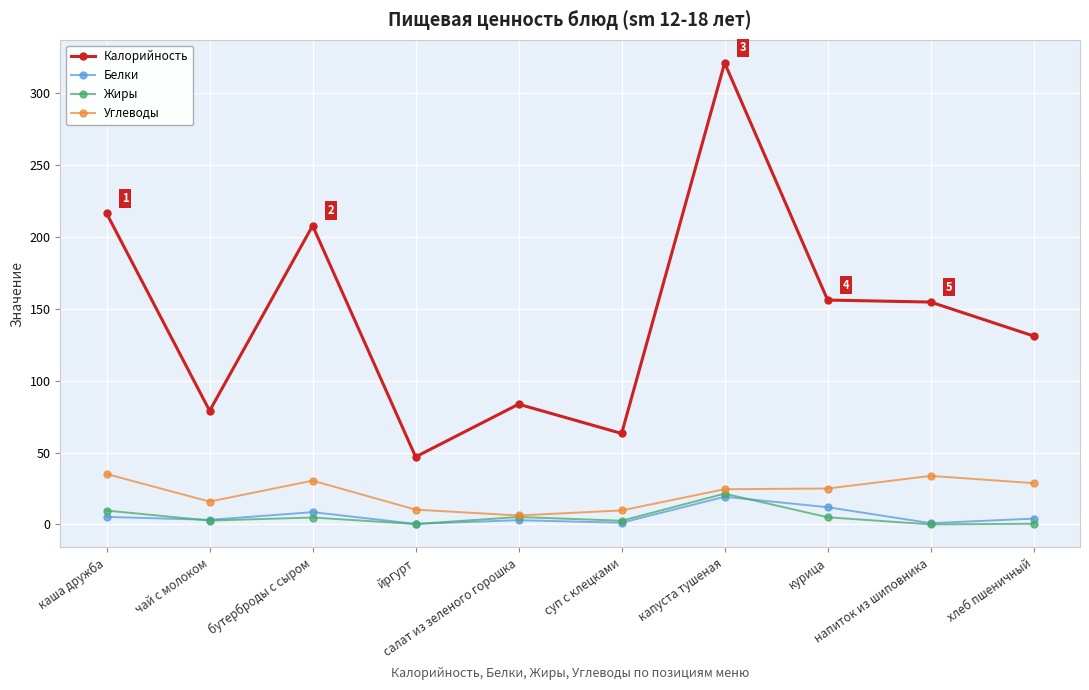

Where does the Углеводы series first go above 25?

каша дружба